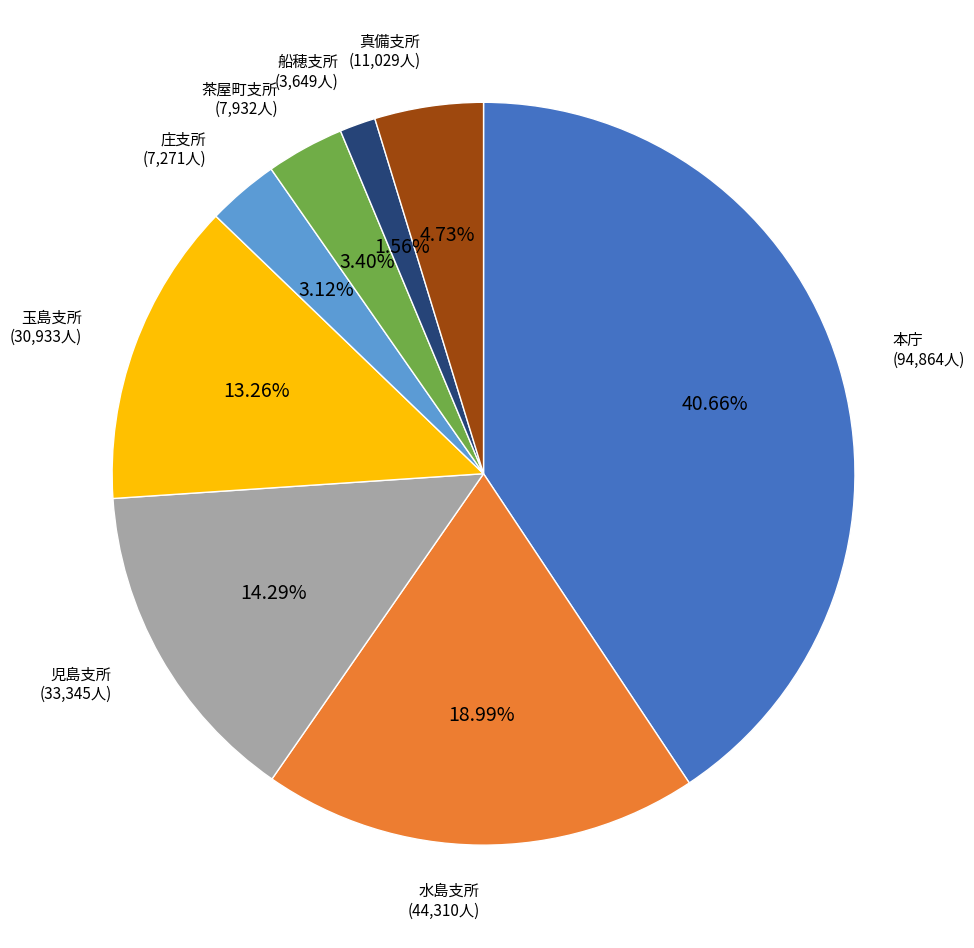

Between 庄支所 and 水島支所, which is larger?

水島支所